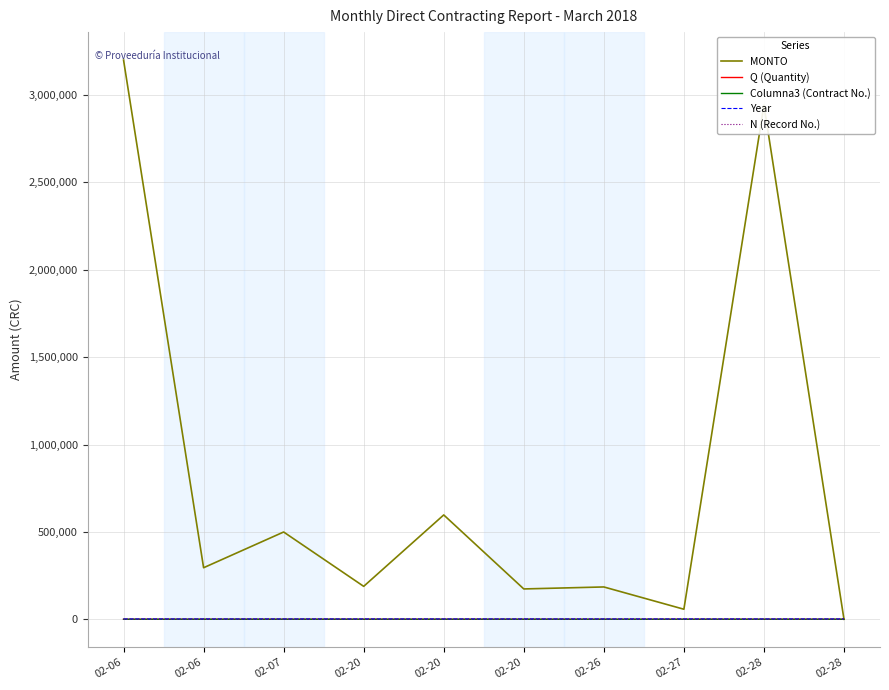

What are all the series names shown in the legend?

MONTO, Q (Quantity), Columna3 (Contract No.), Year, N (Record No.)